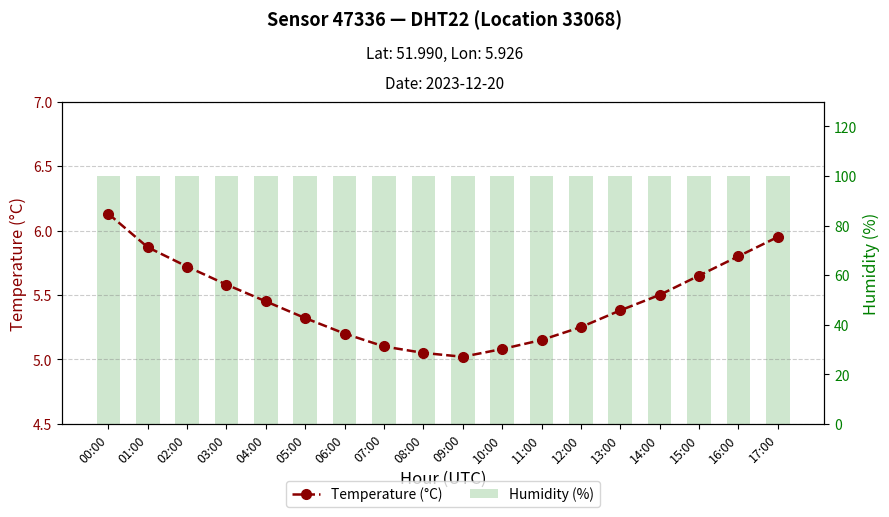

Which category has the lowest value across all series?

09:00